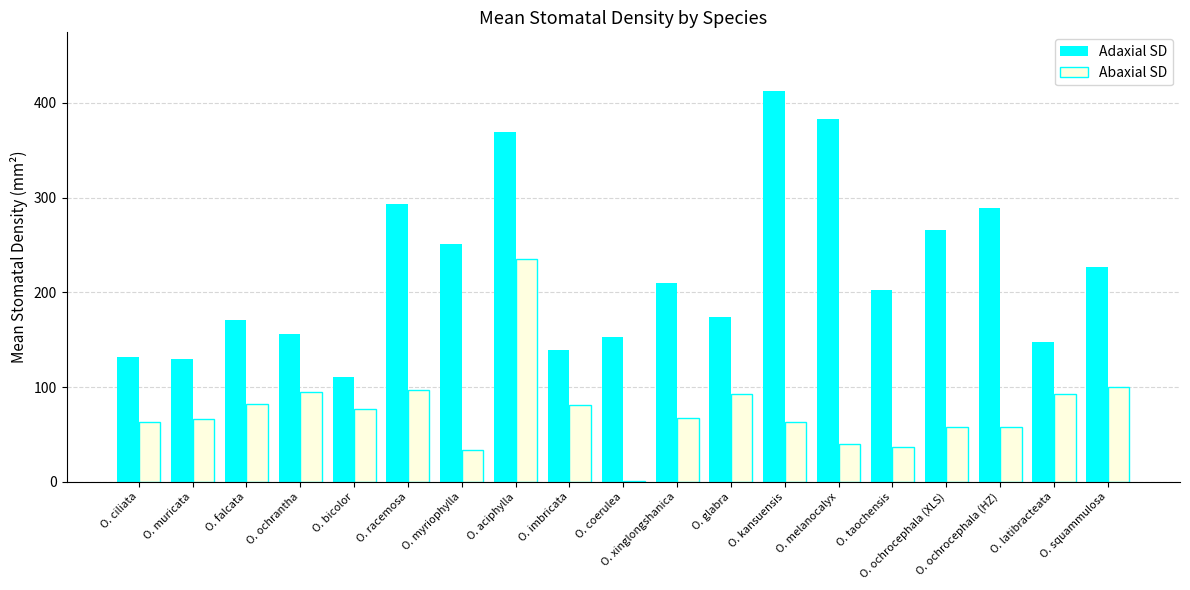

Which label corresponds to the largest value in the chart?

O. kansuensis